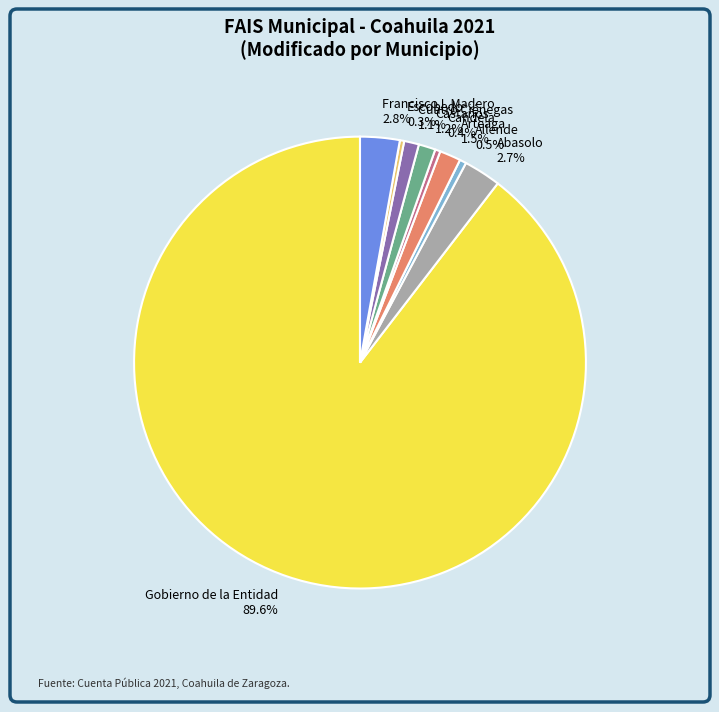

How many segments does this pie chart have?

9